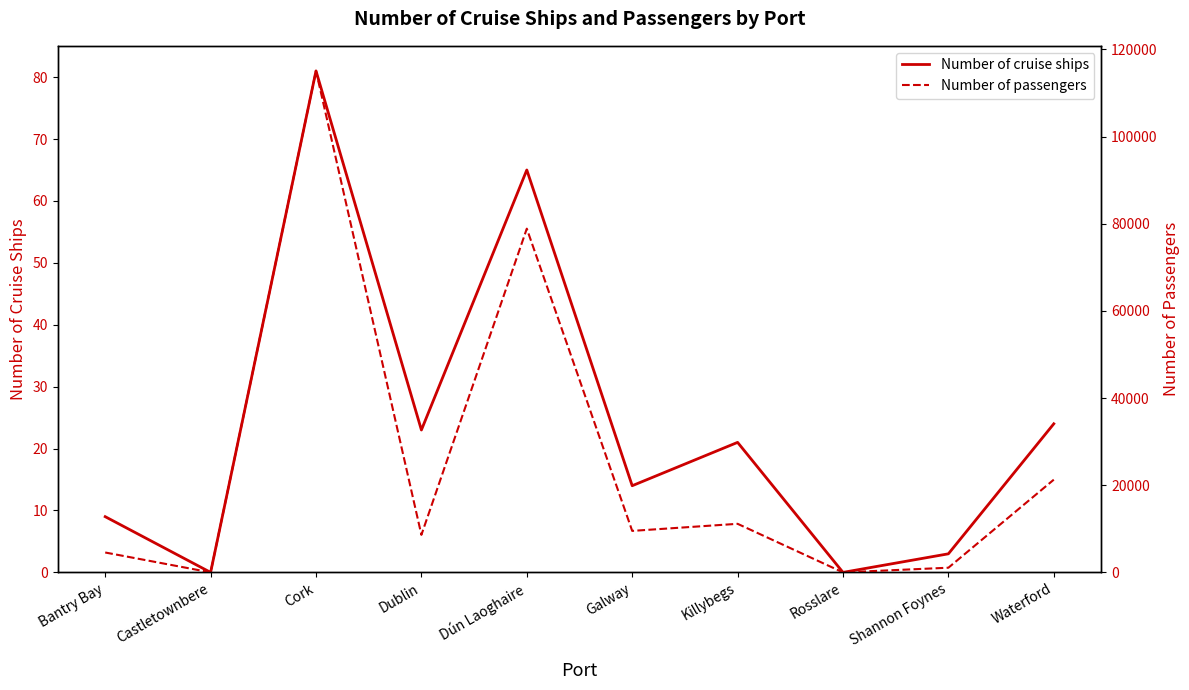

How many positive values does the Number of cruise ships series have?

8